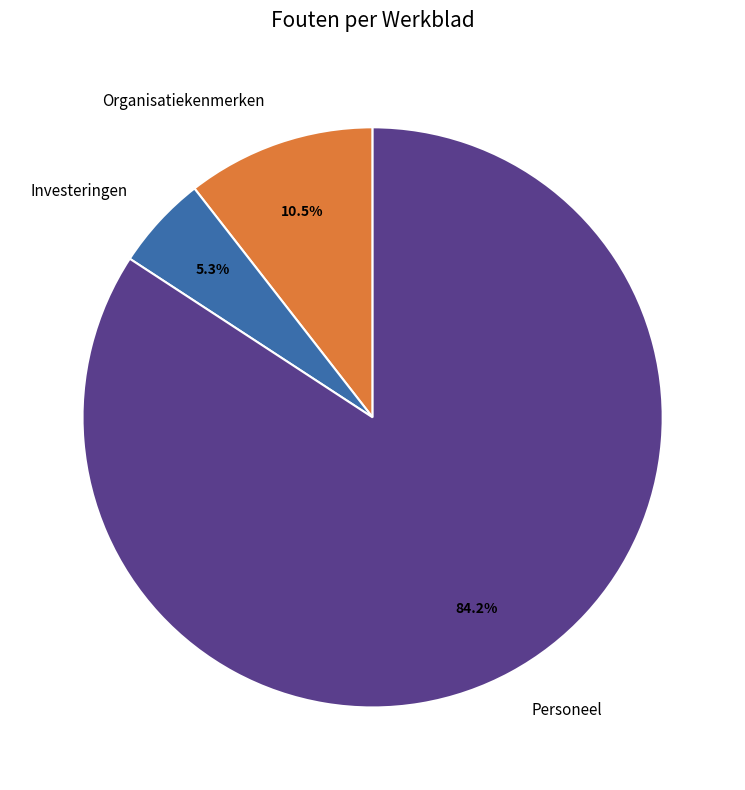

Is there a majority slice in this chart?

Yes